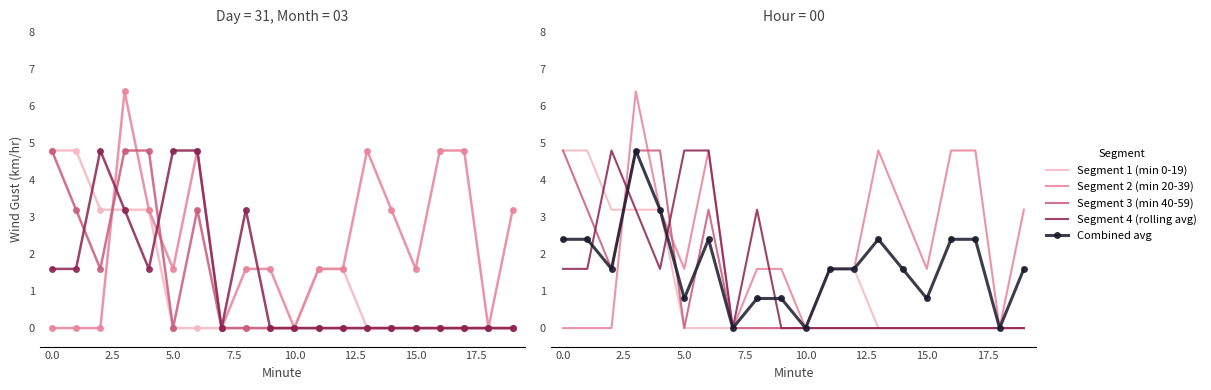

Is the value of Segment 1 (min 0-19) at 17.5 greater than the value of Segment 4 (rolling avg) at −2.5?

No